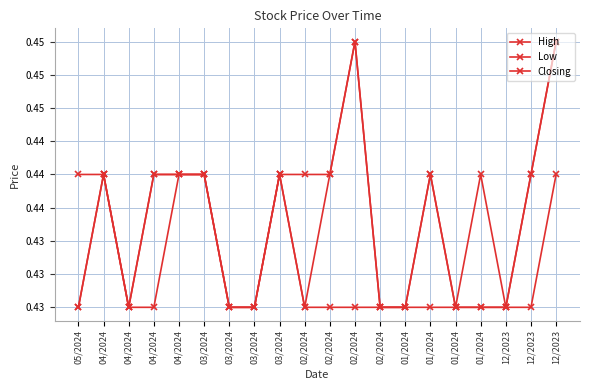

Where is High nearest to the value 0?

04/2024